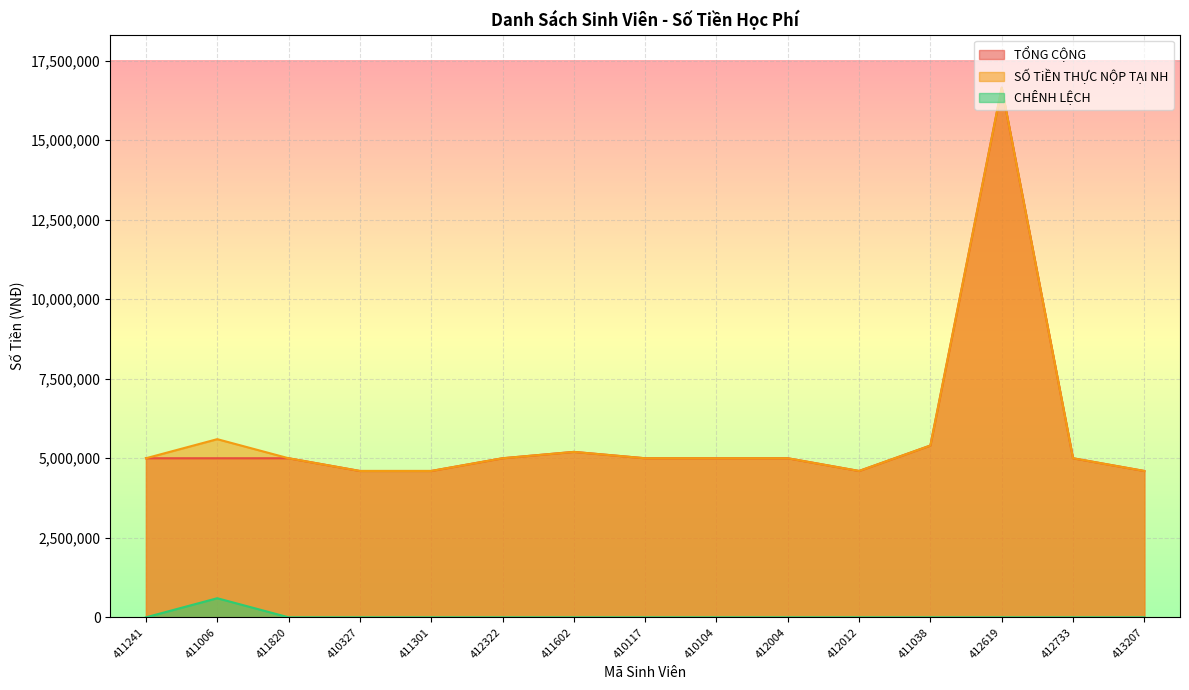

Is the value of TỔNG CỘNG at 411038 greater than the value of CHÊNH LỆCH at 411301?

Yes